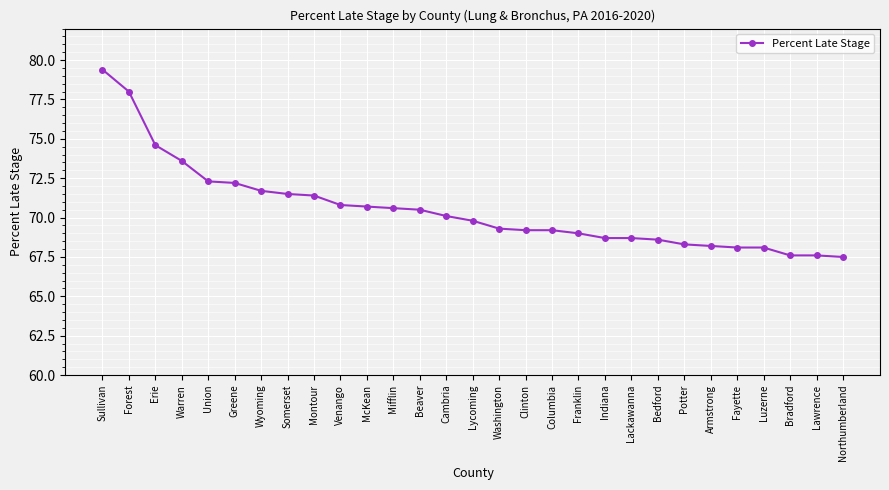

What is the difference between the maximum and minimum values?

11.9